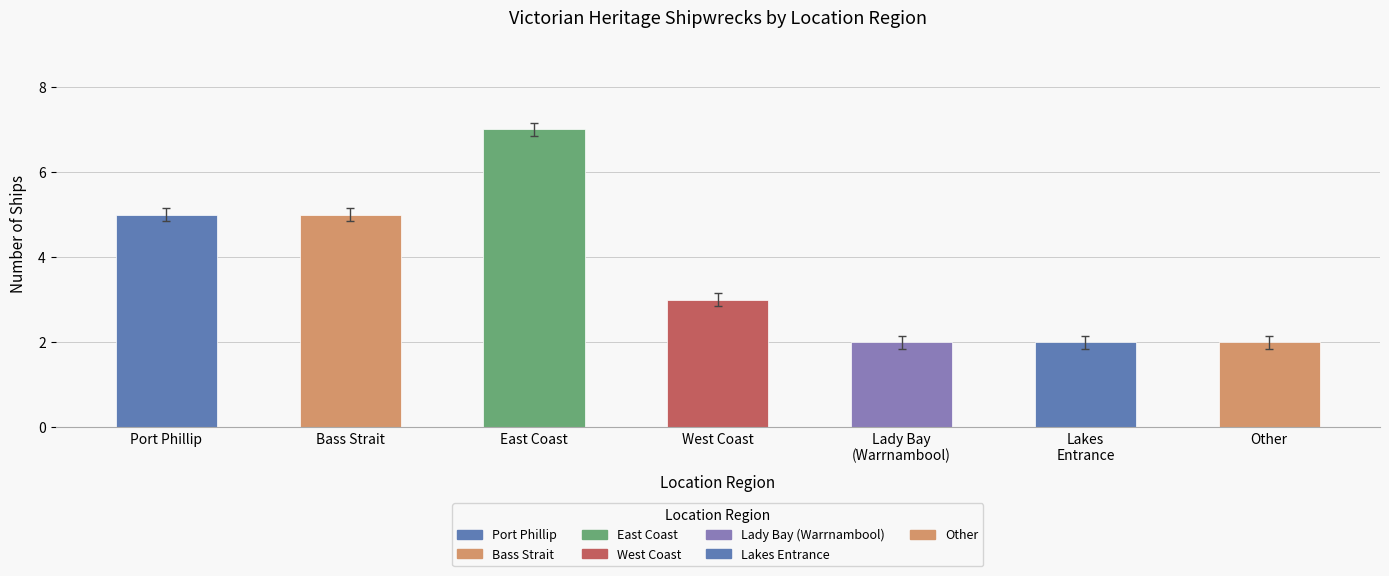

Does the chart contain any negative values?

No